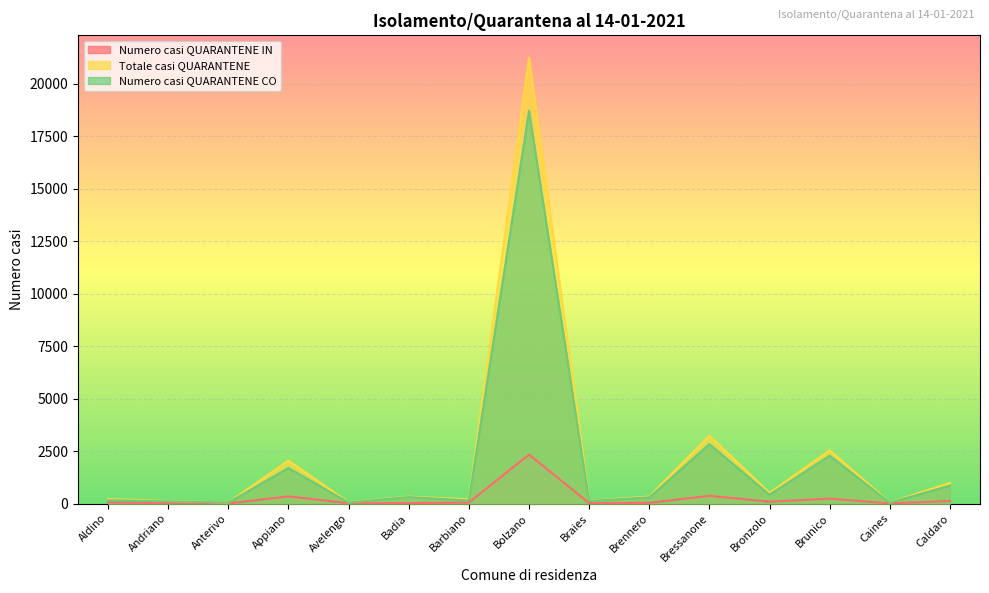

Reading left to right, extract all data points from this chart.

Numero casi QUARANTENE IN: Aldino=53	Andriano=14	Anterivo=3	Appiano=342	Avelengo=14	Badia=19	Barbiano=48	Bolzano=2333	Braies=16	Brennero=34	Bressanone=367	Bronzolo=86	Brunico=234	Caines=7	Caldaro=122
Totale casi QUARANTENE: Aldino=210	Andriano=119	Anterivo=49	Appiano=2044	Avelengo=60	Badia=328	Barbiano=198	Bolzano=21249	Braies=137	Brennero=330	Bressanone=3235	Bronzolo=506	Brunico=2533	Caines=47	Caldaro=984
Numero casi QUARANTENE CO: Aldino=157	Andriano=102	Anterivo=46	Appiano=1692	Avelengo=46	Badia=307	Barbiano=143	Bolzano=18719	Braies=121	Brennero=293	Bressanone=2830	Bronzolo=419	Brunico=2280	Caines=40	Caldaro=852